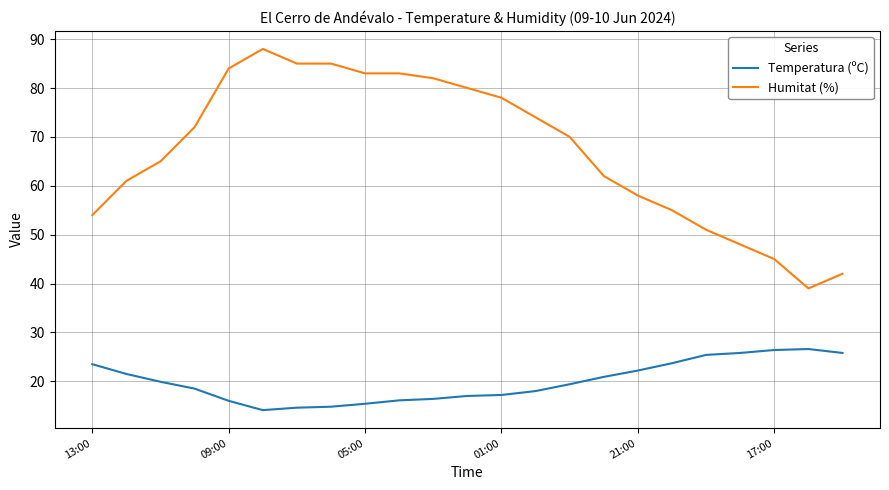

List the series in order of their overall mean, highest first.

Humitat (%), Temperatura (ºC)